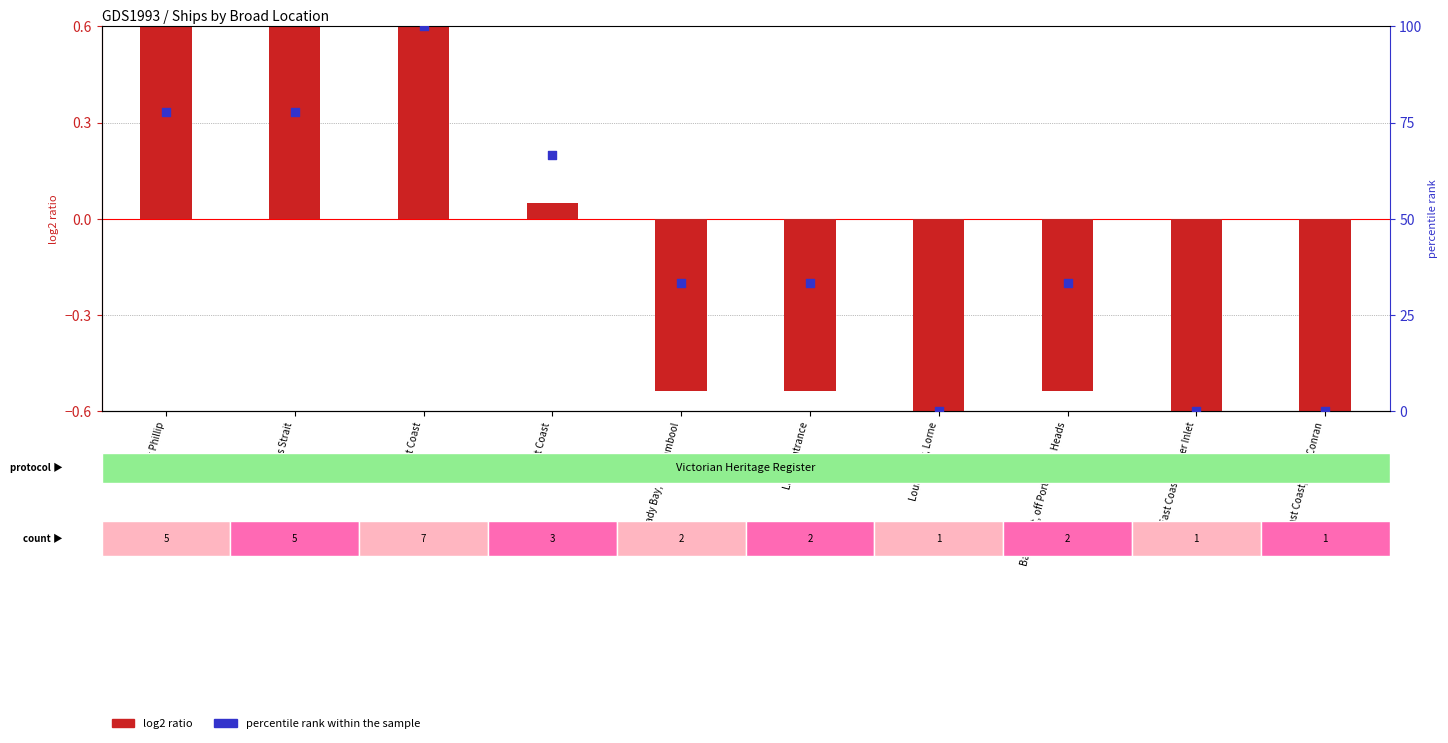

At which category is the sum across all series the highest?

East Coast